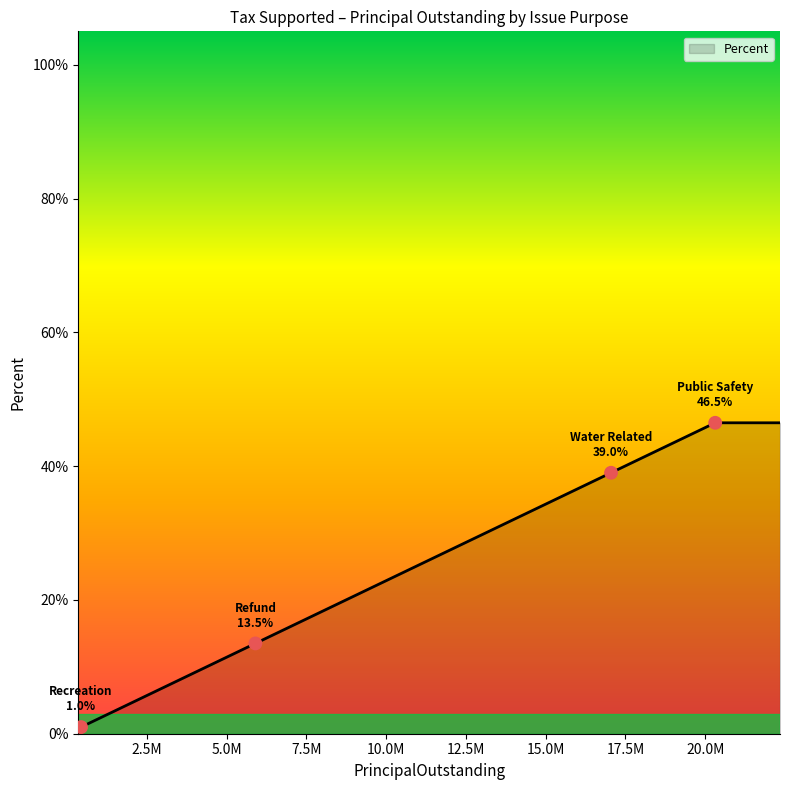

What is the greatest value displayed?

46.5